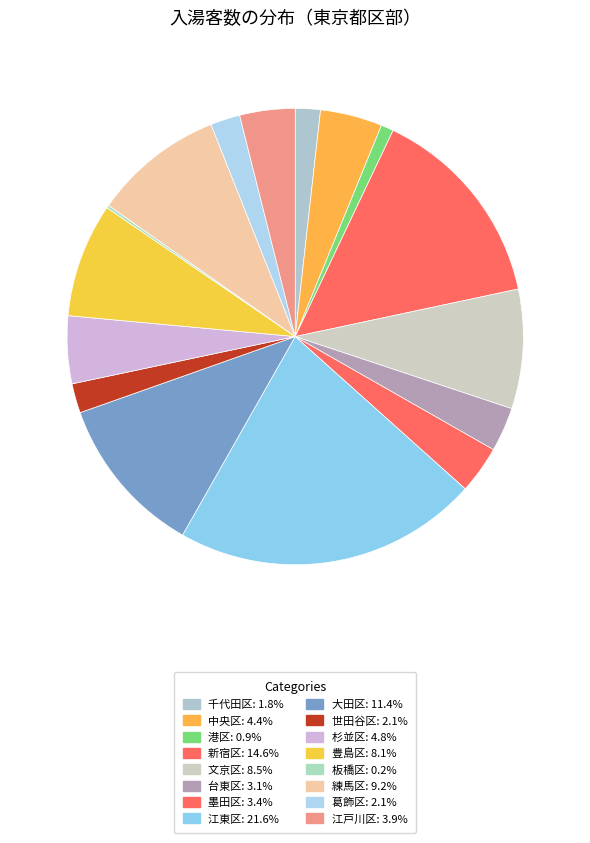

What percentage is NOT represented by 板橋区?

99.8%